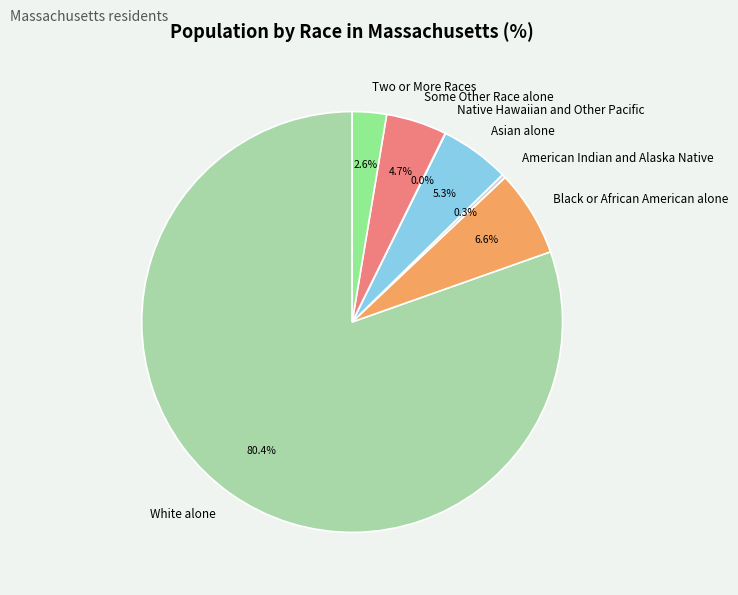

To the nearest percent, what percentage of the pie is Two or More Races?

3%